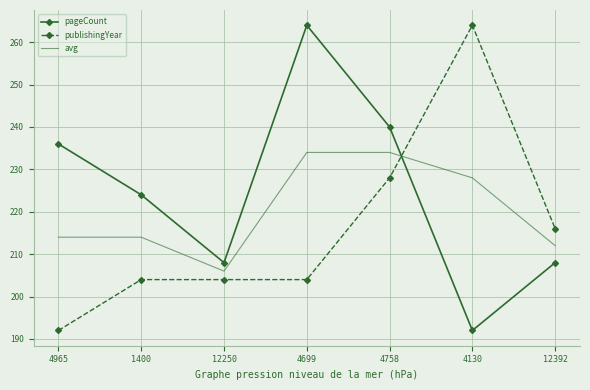

What value does the publishingYear series have at 4965, to the nearest 5?

190